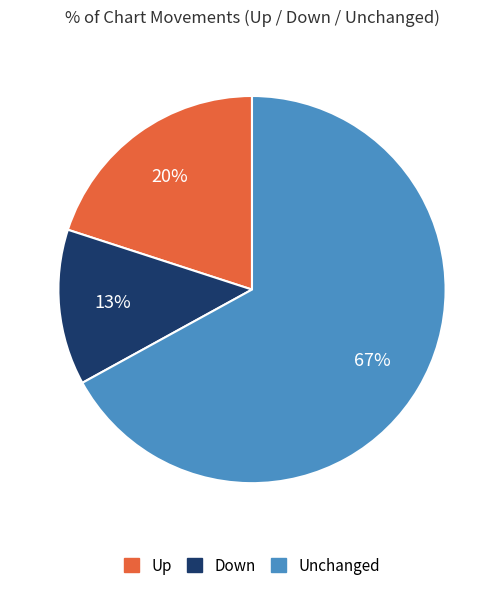

Rank the categories by value from lowest to highest.

Down, Up, Unchanged